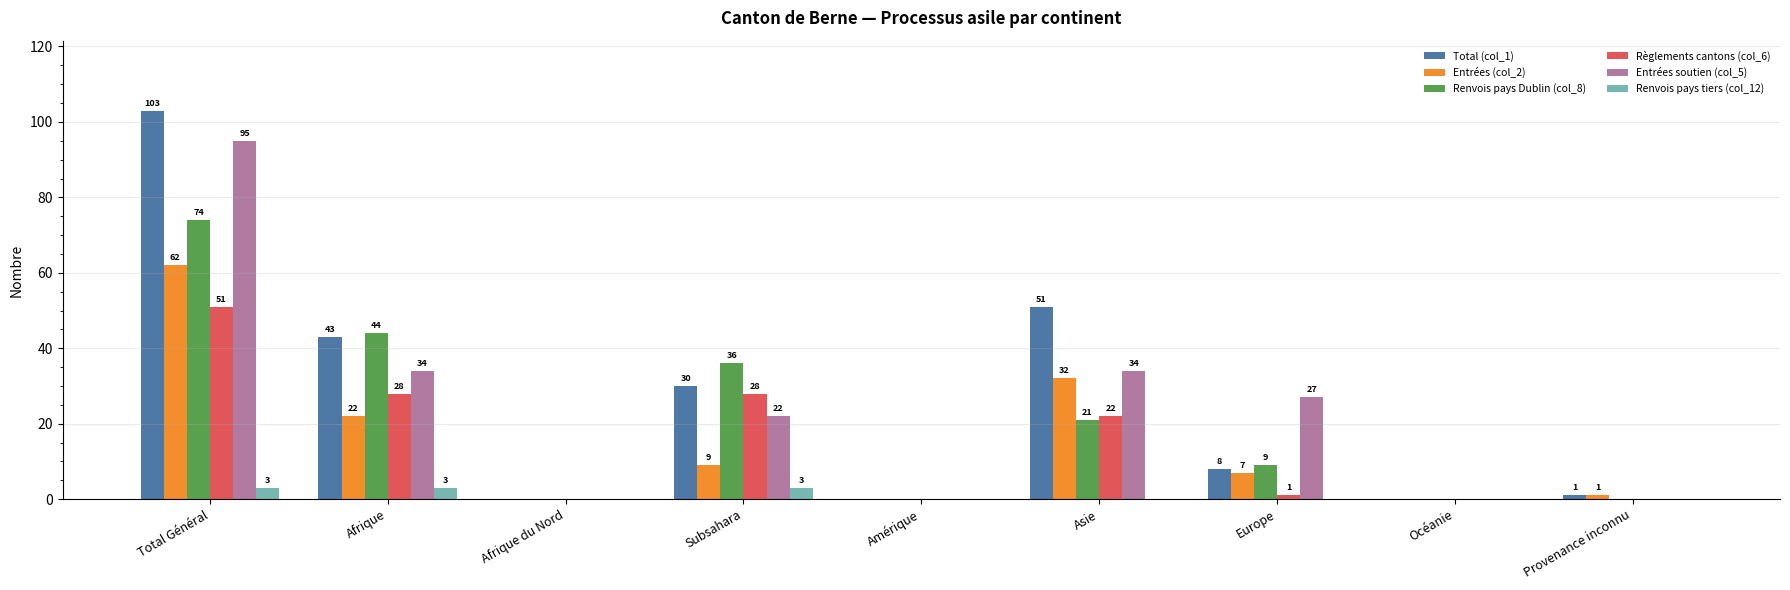

Is the value of Entrées soutien (col_5) at Provenance inconnu greater than the value of Renvois pays Dublin (col_8) at Subsahara?

No